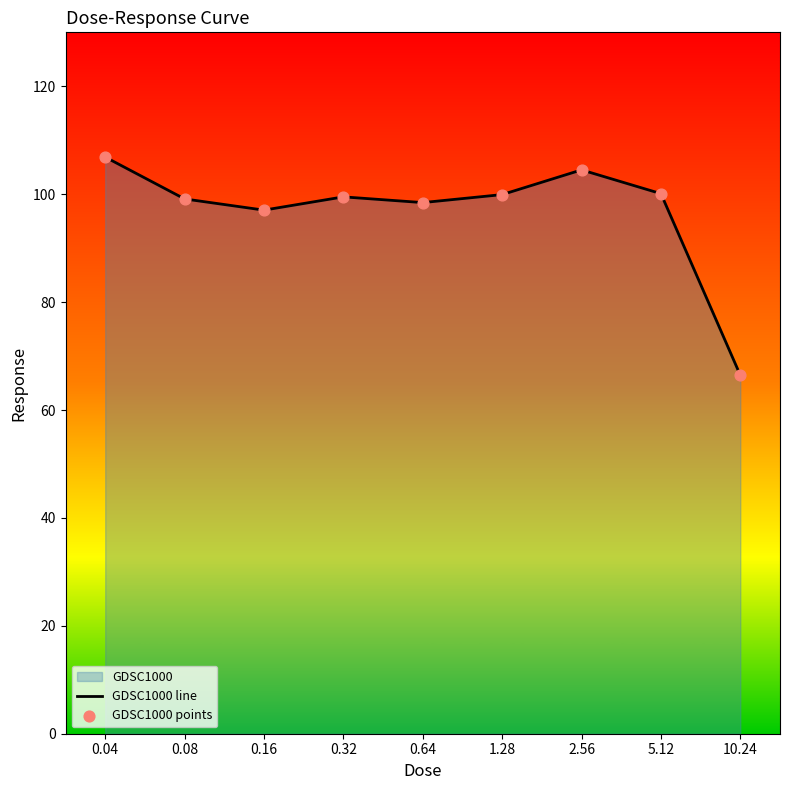

Which series has the largest total across all categories?

GDSC1000 line